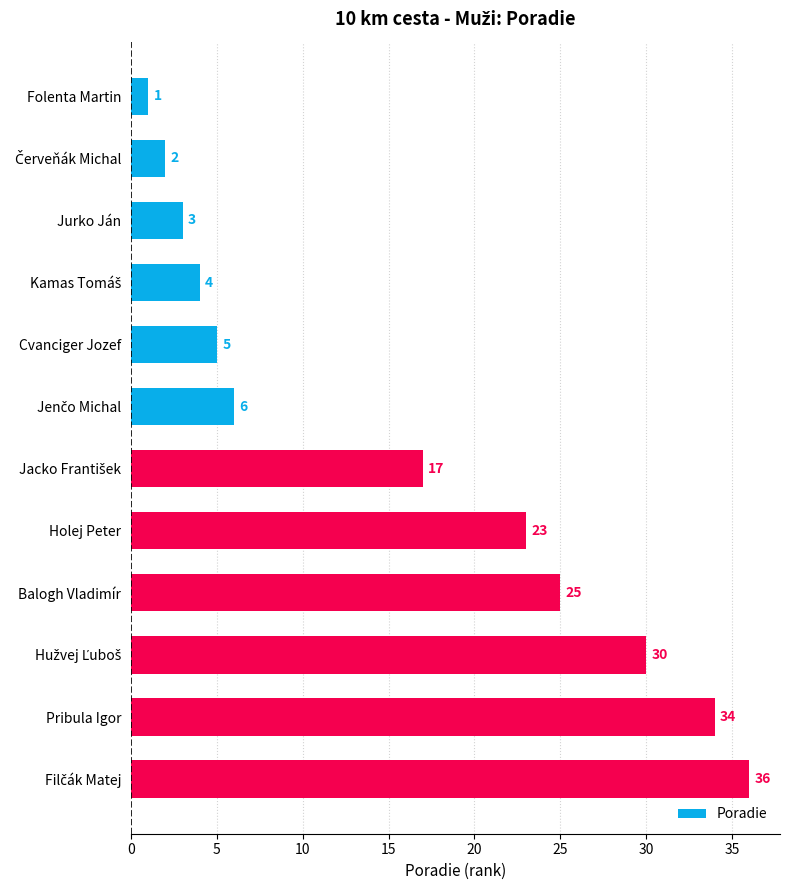

True or false: the data shows 7 at Holej Peter.

False